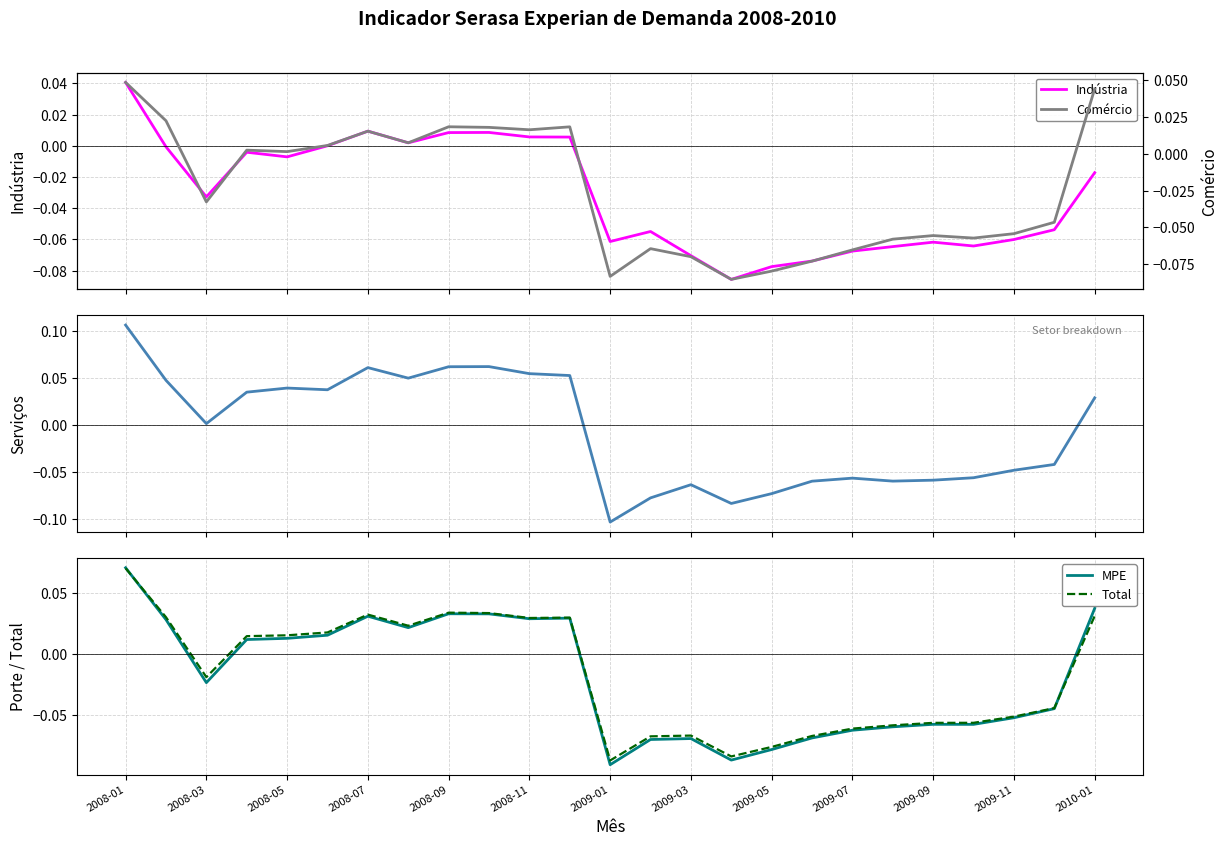

How many interior local valleys does the Indústria series have?

6